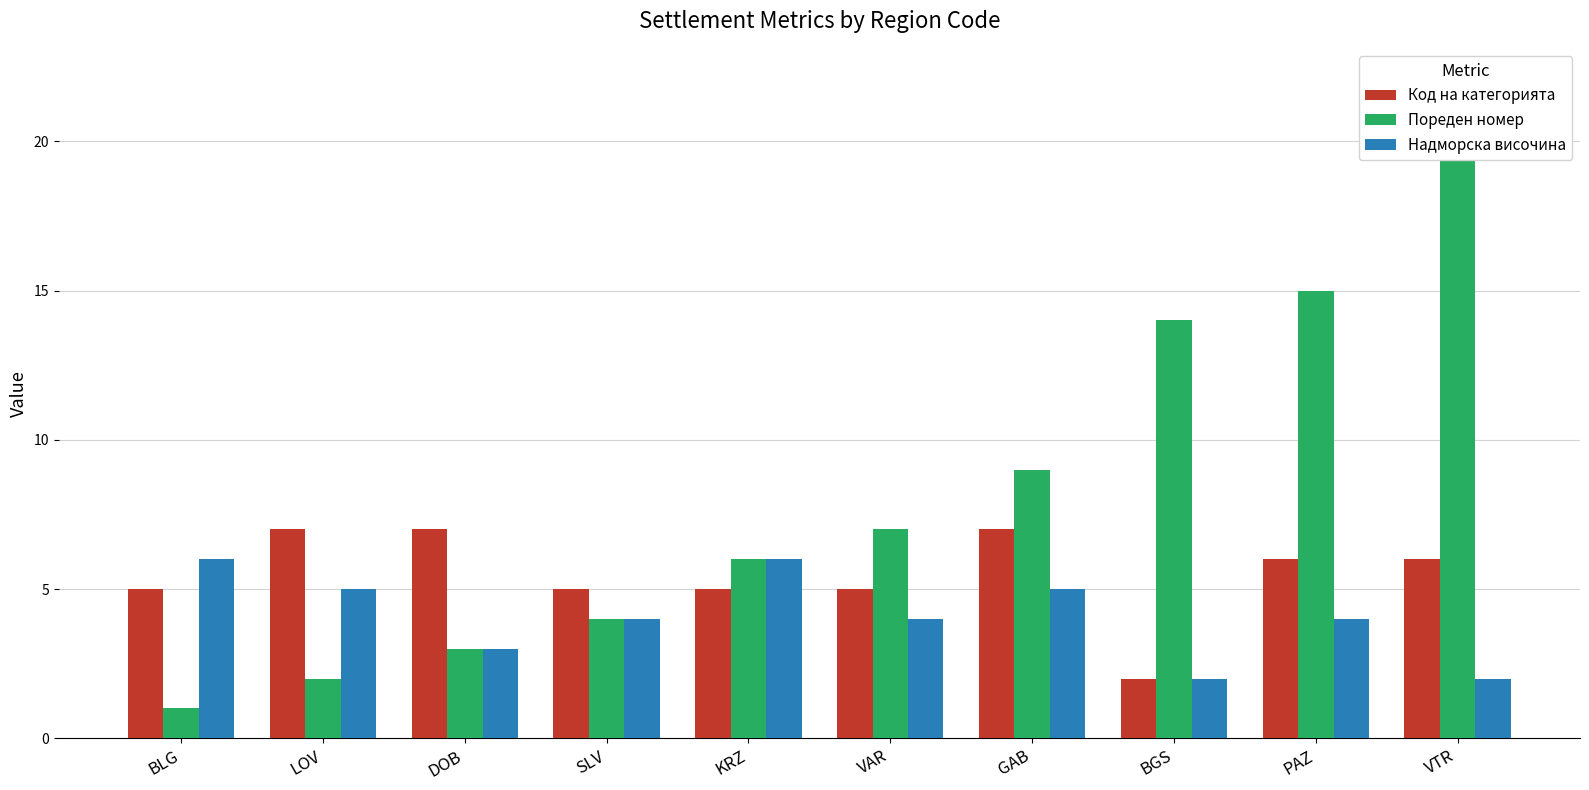

List the series in order of their peak value, lowest first.

Надморска височина, Код на категорията, Пореден номер